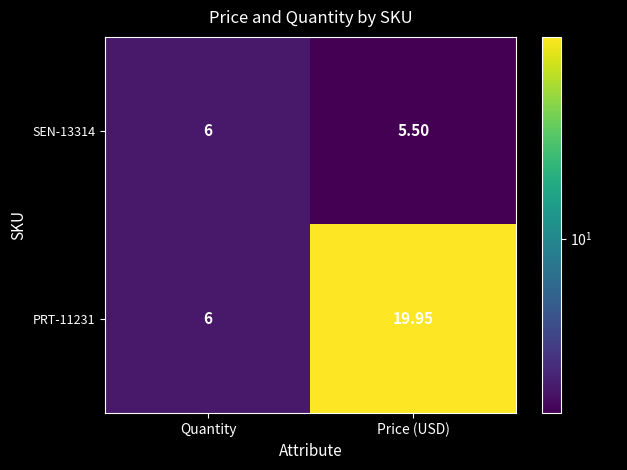

Rank the categories by PRT-11231 value from lowest to highest.

Quantity, Price (USD)